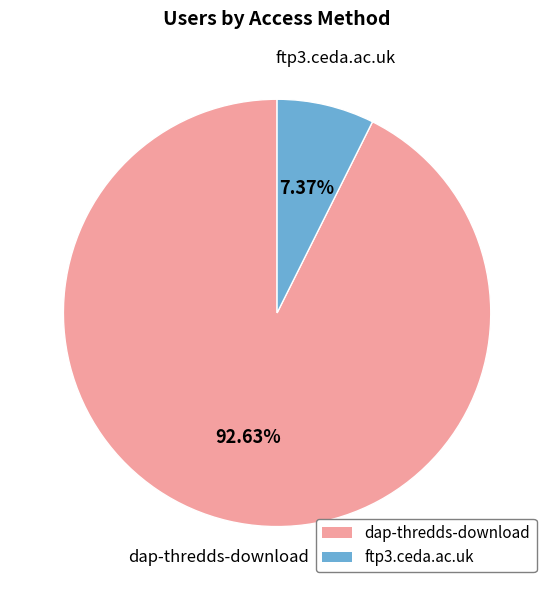

How many segments does this pie chart have?

2